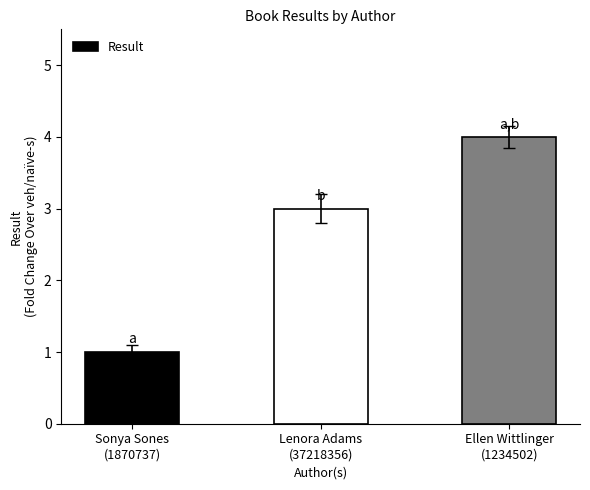

Does the chart contain stacked bars?

No